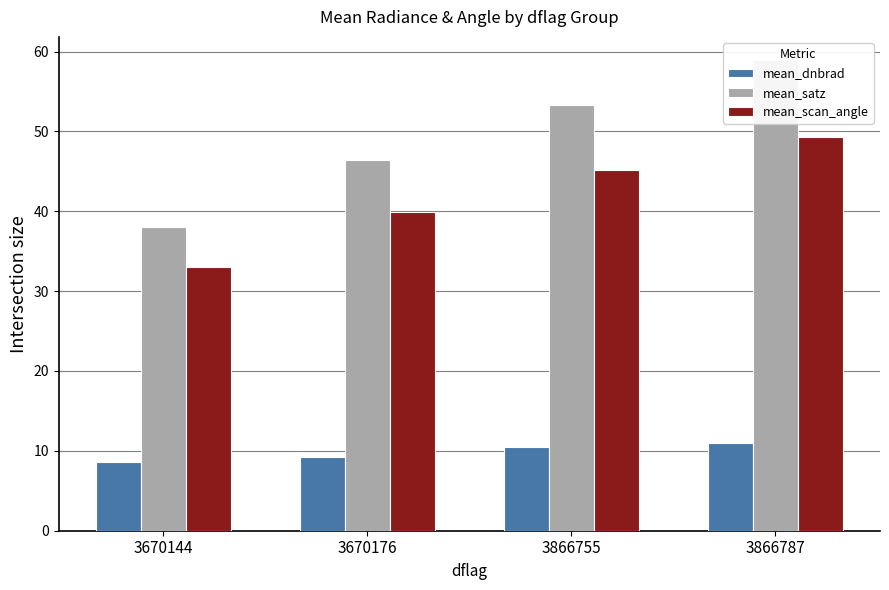

List the labels in order of mean_dnbrad value, smallest first.

3670144, 3670176, 3866755, 3866787